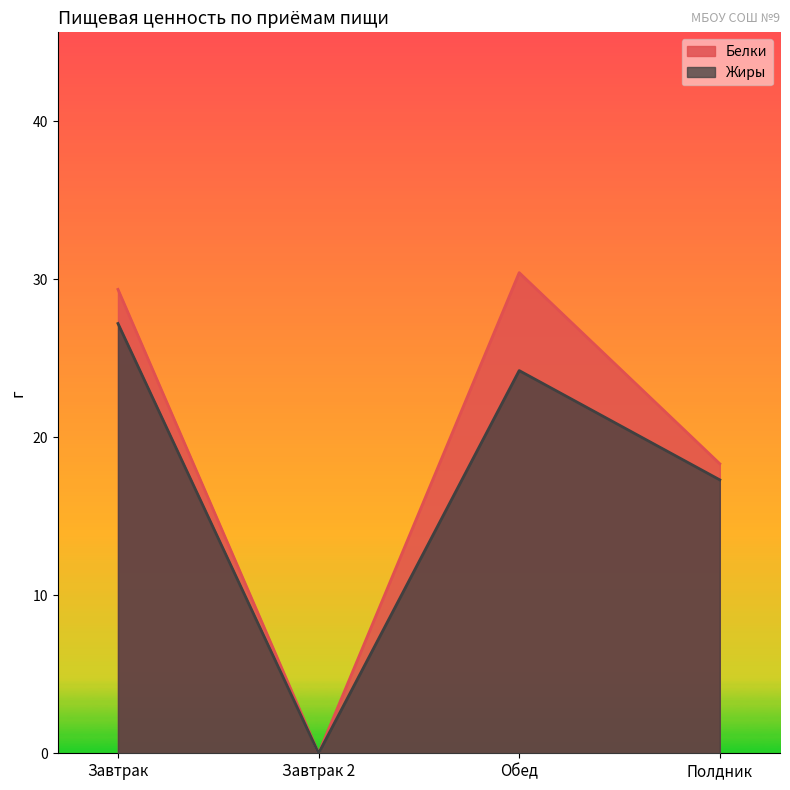

What is the difference between the second highest and minimum values in the Белки series?

29.4